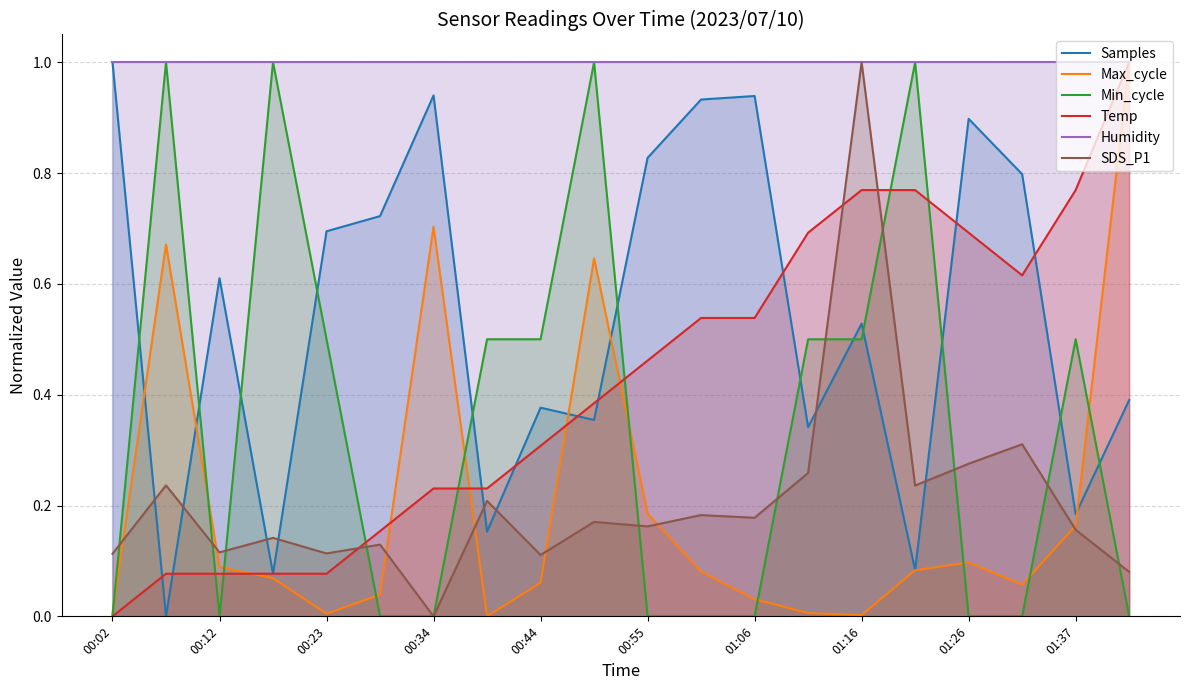

At how many categories does at least one series exceed 0?

20